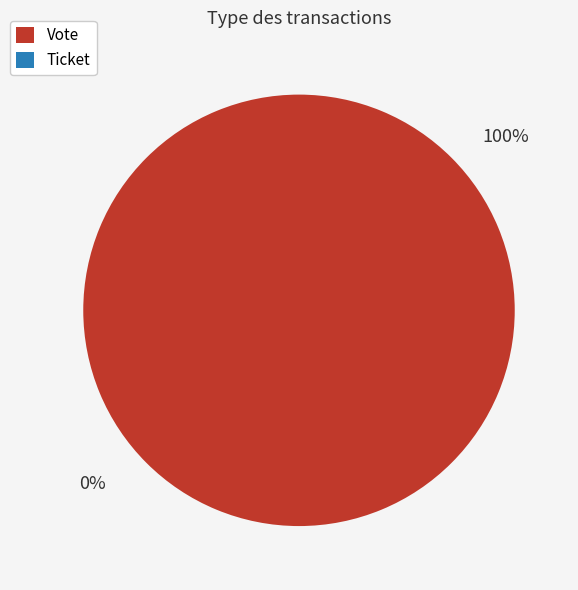

How much of the chart is everything except Ticket?

100.0%